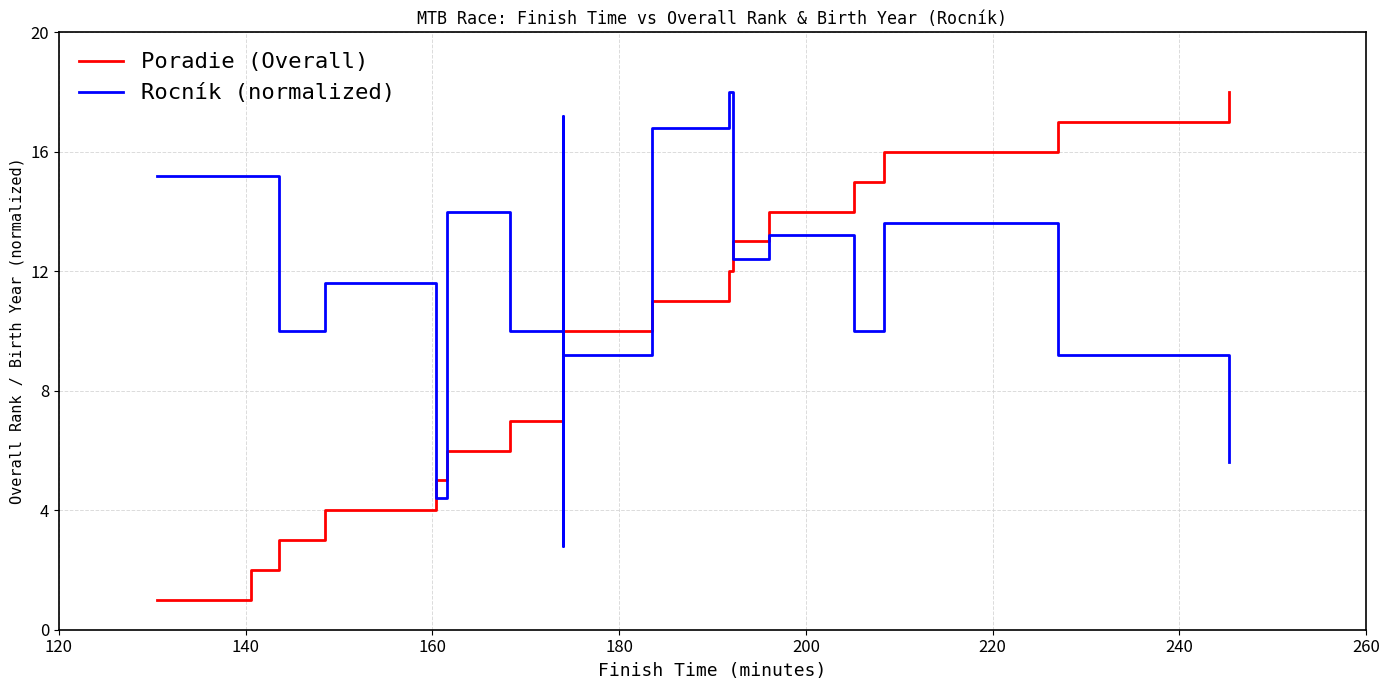

Which series has the largest range (max minus min)?

Poradie (Overall)